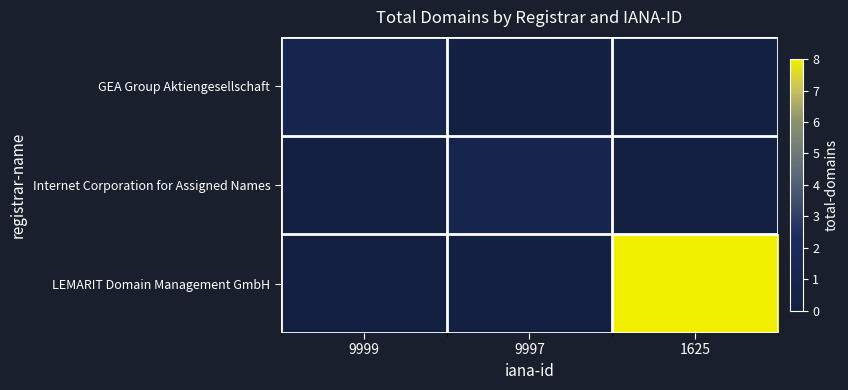

At which category is the sum across all series the highest?

1625